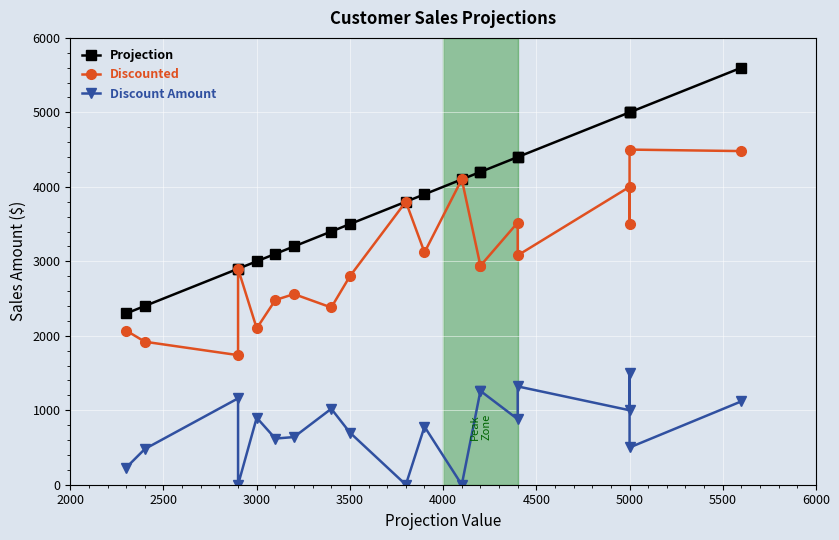

What position from the left is 3000?

3